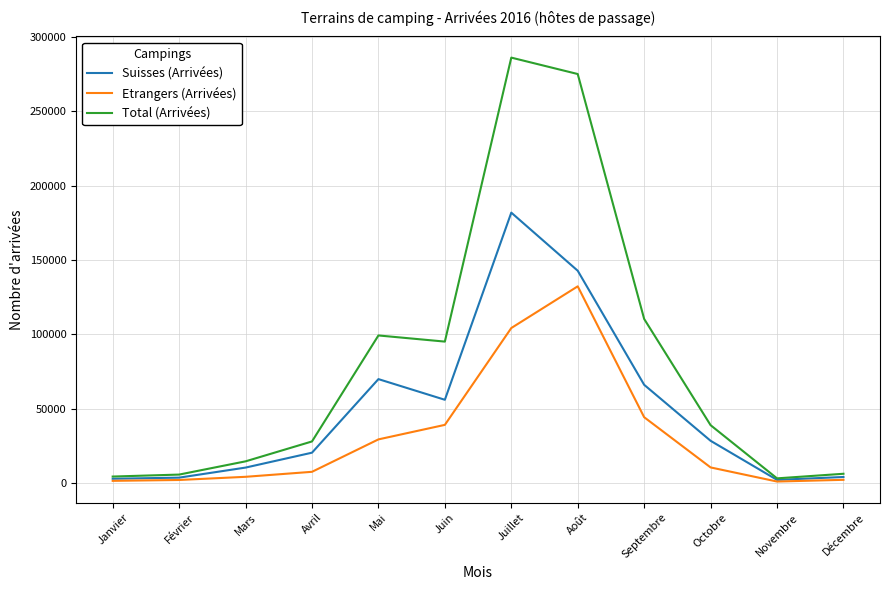

Which series has the widest spread of values?

Total (Arrivées)